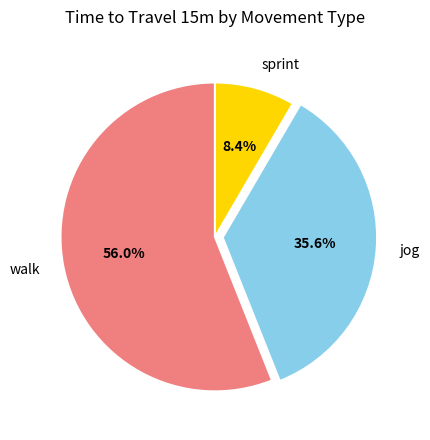

To the nearest percent, what is the difference between the largest and smallest slice percentages?

48%